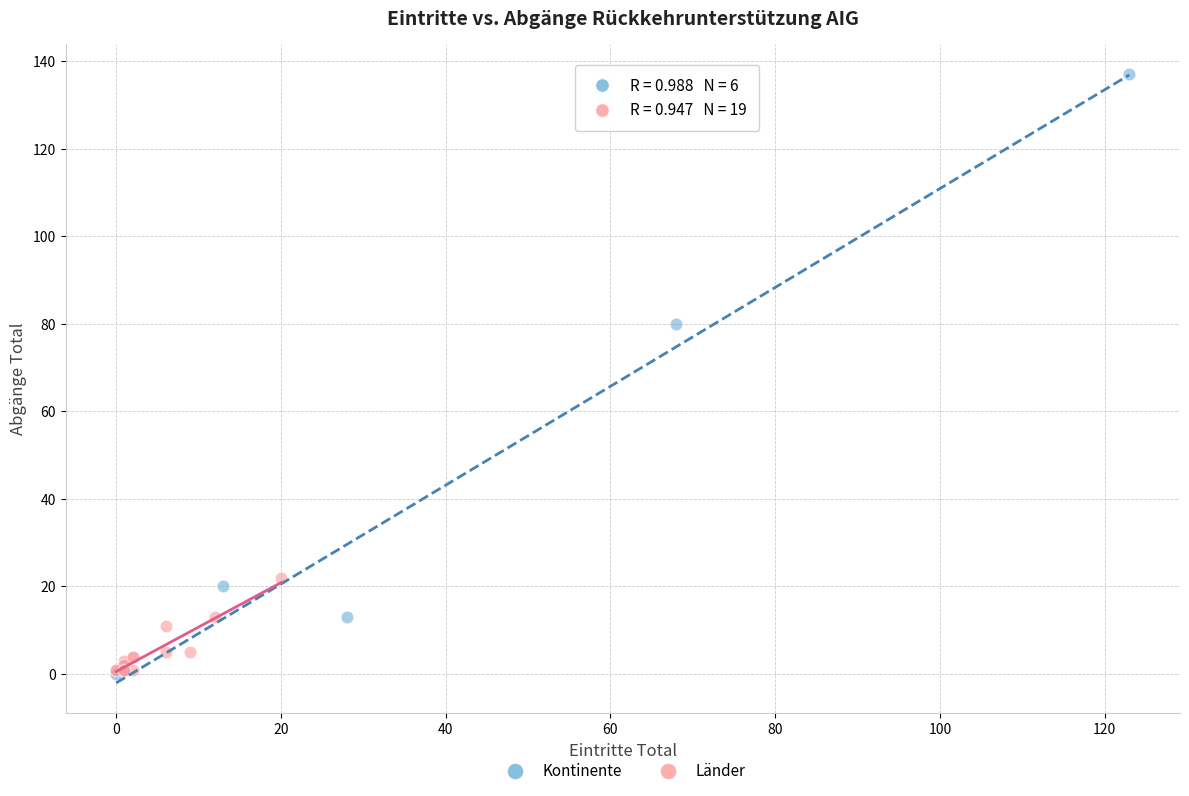

Which series contains the highest Y value?

Kontinente